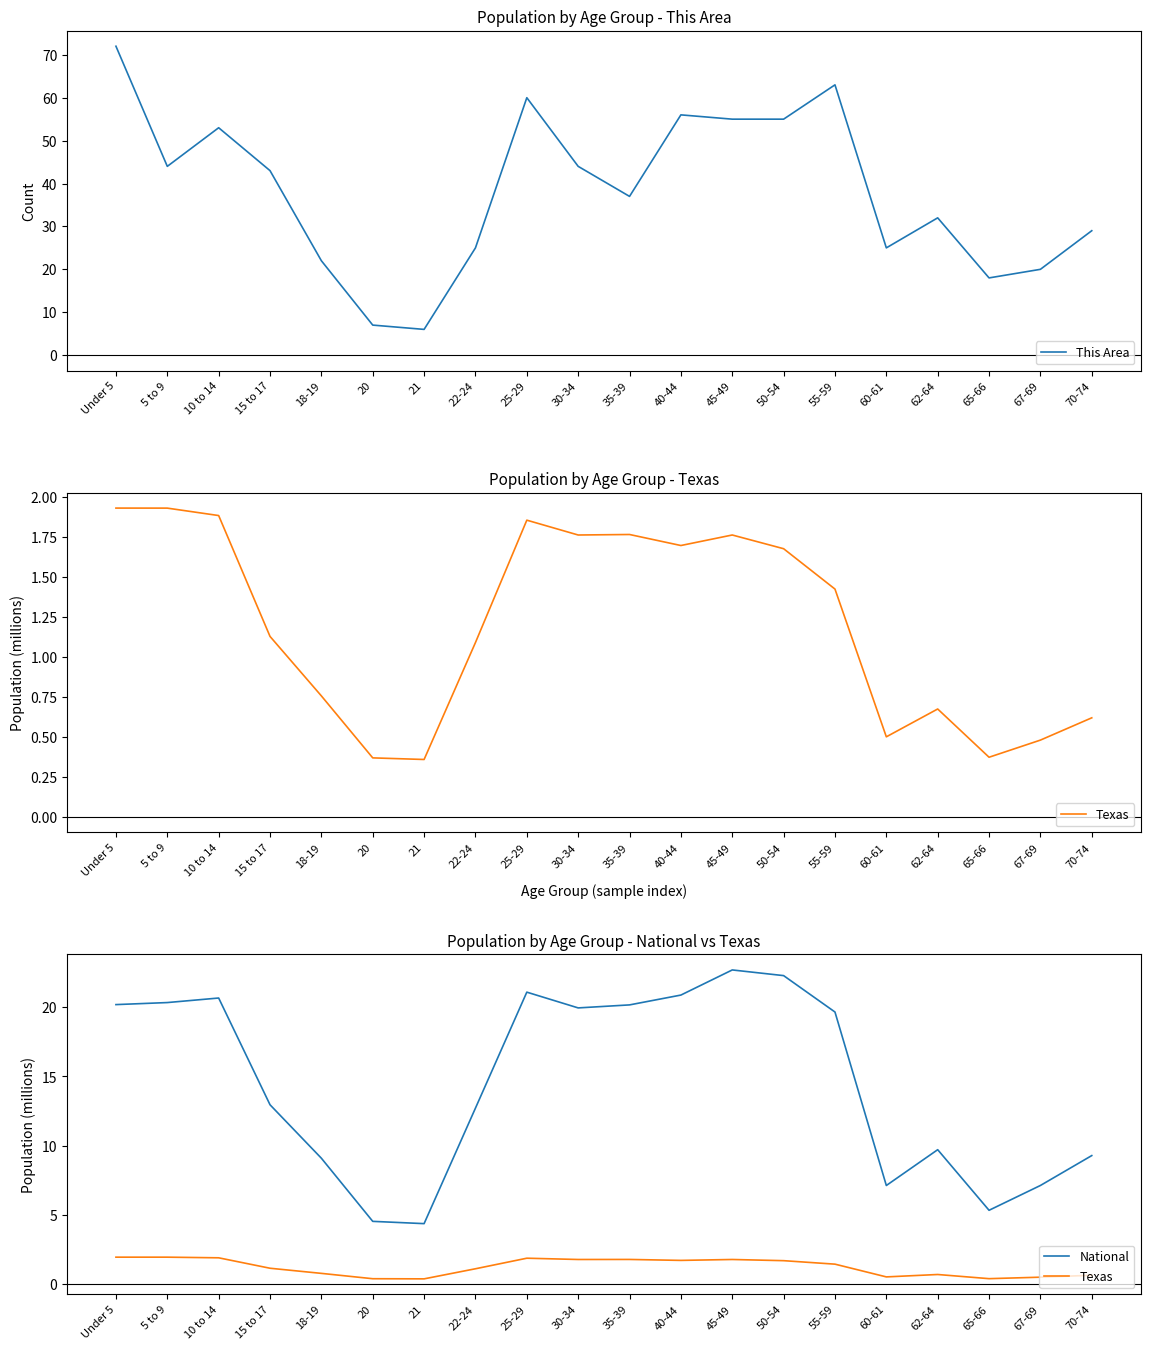

At which category does the chart reach its minimum across all series?

21